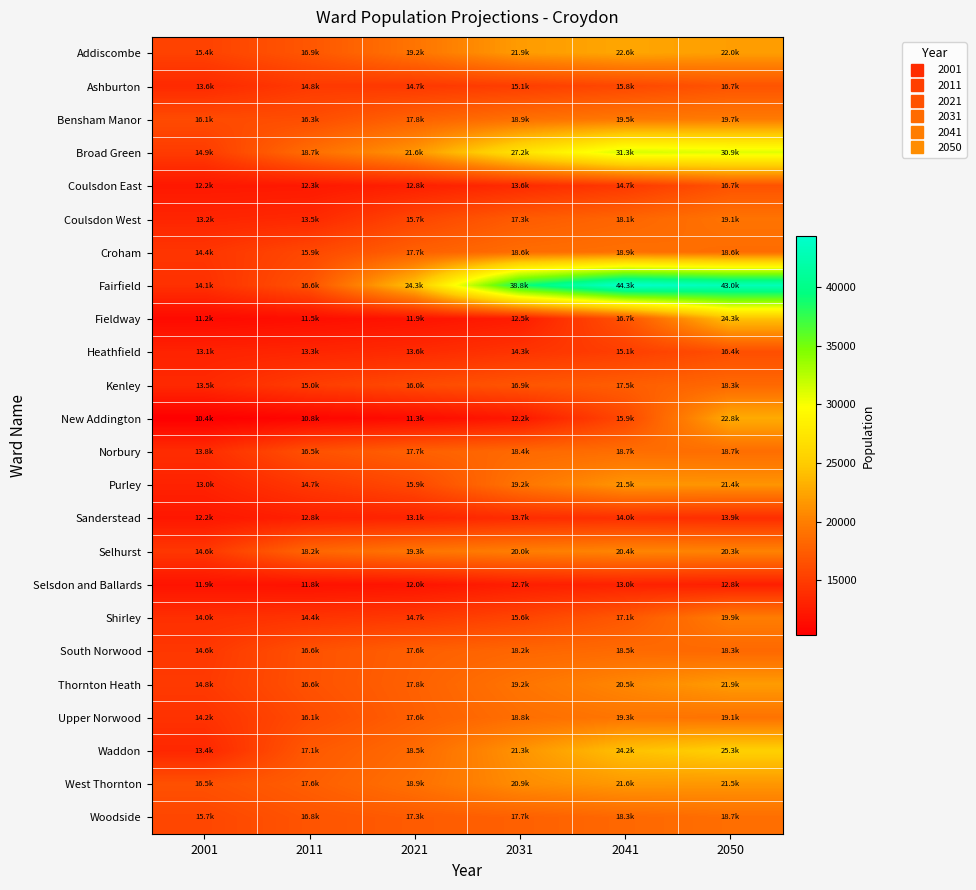

At how many categories does at least one series exceed 20571?

4